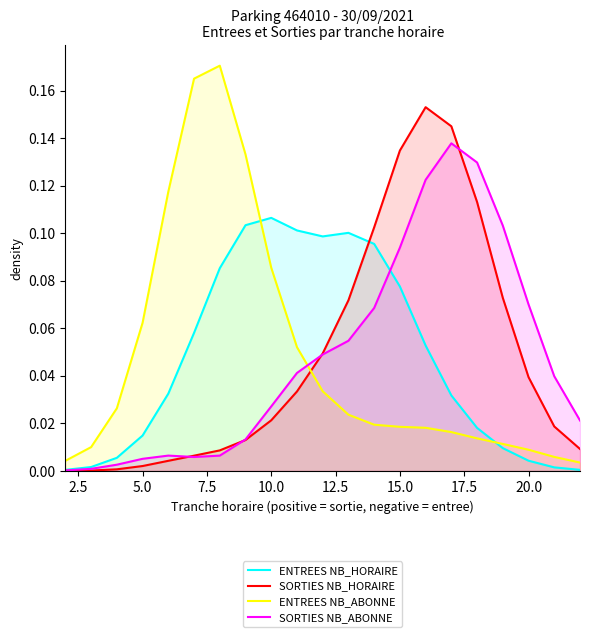

Rank the series by their maximum value, from lowest to highest.

ENTREES NB_HORAIRE, SORTIES NB_ABONNE, SORTIES NB_HORAIRE, ENTREES NB_ABONNE